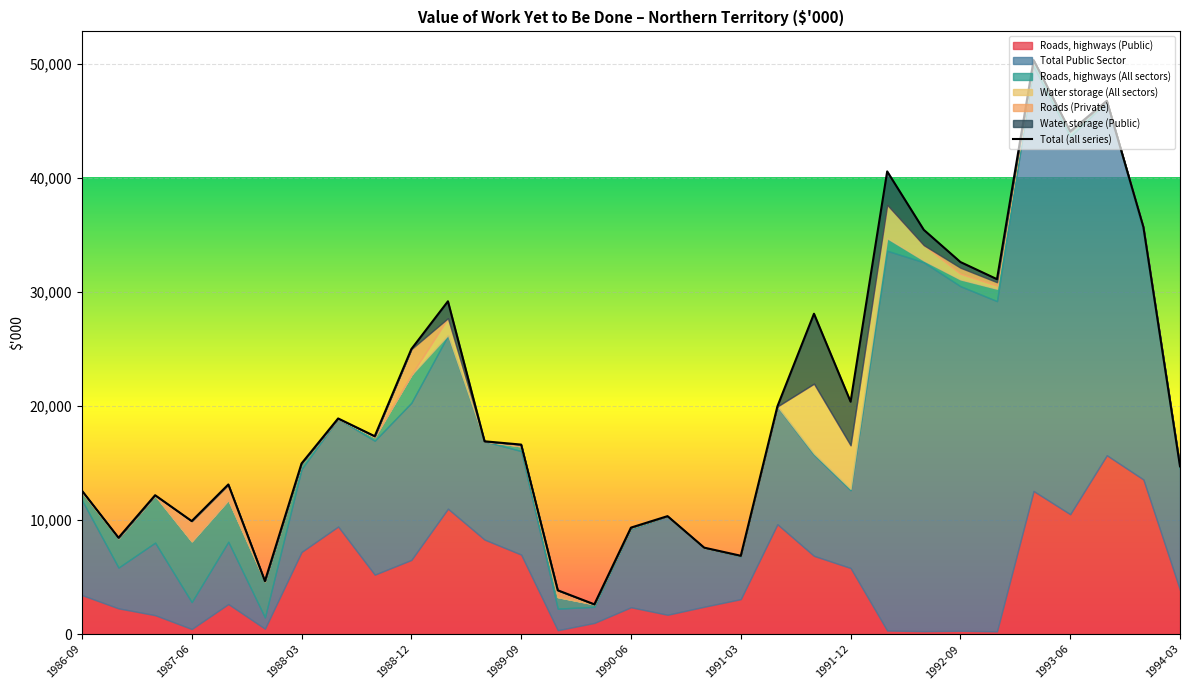

Count the number of categories in the chart.

31